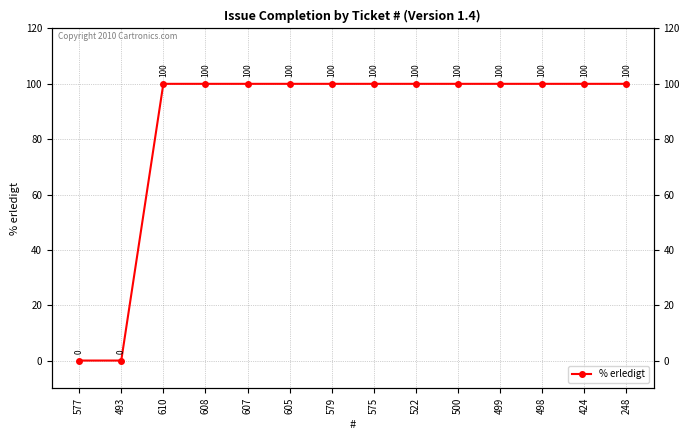

Reading right to left, transcribe all the data shown in this chart.

100	100	100	100	100	100	100	100	100	100	100	100	0	0